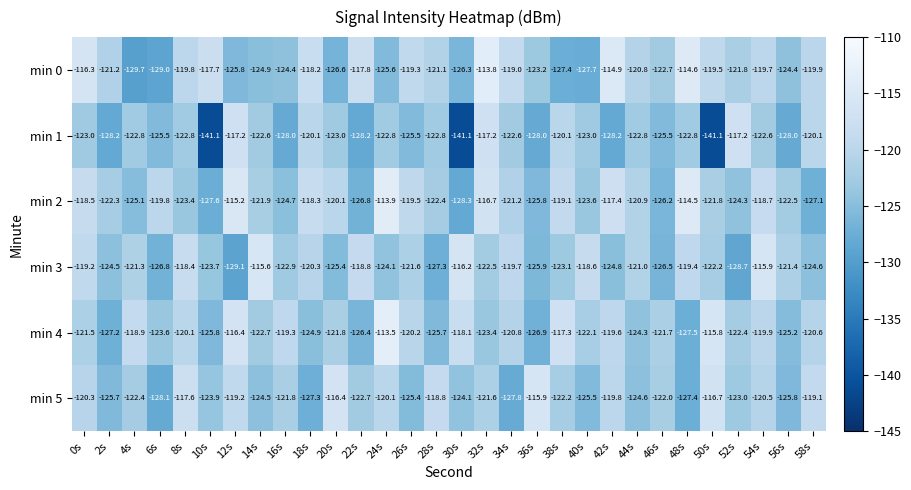

What is the maximum value shown in the chart?

-113.5